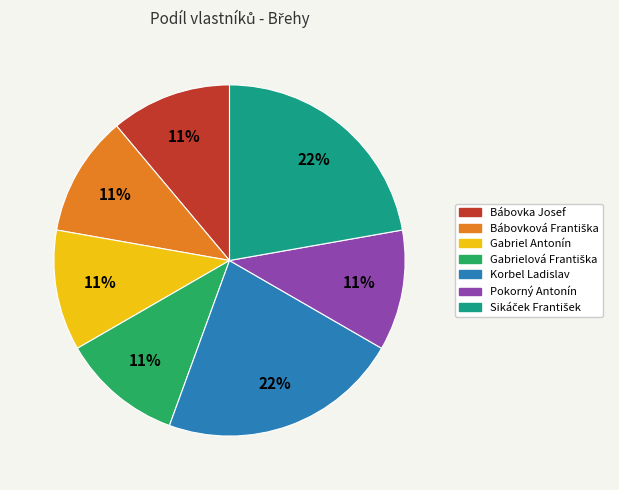

Does any single category account for the majority?

No